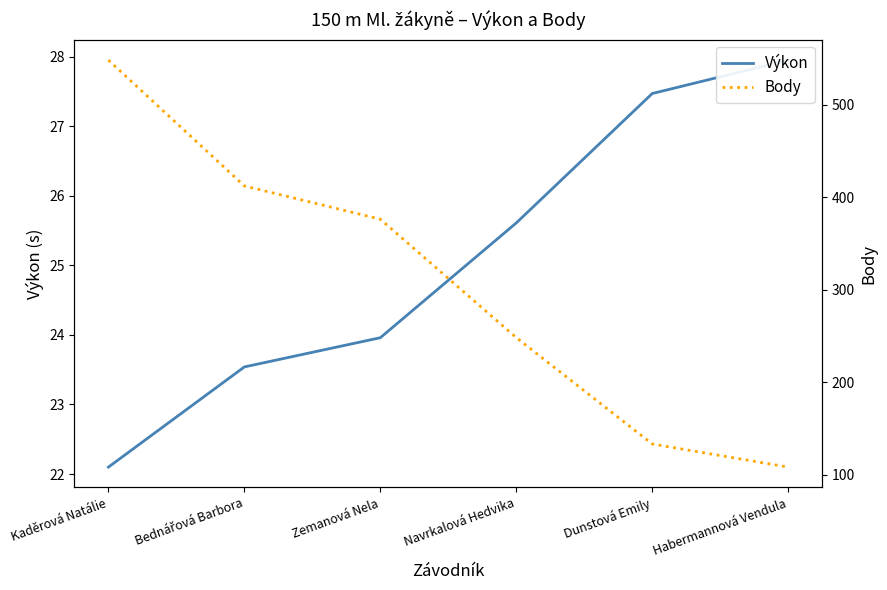

Where does the Výkon series first go above 25?

Navrkalová Hedvika